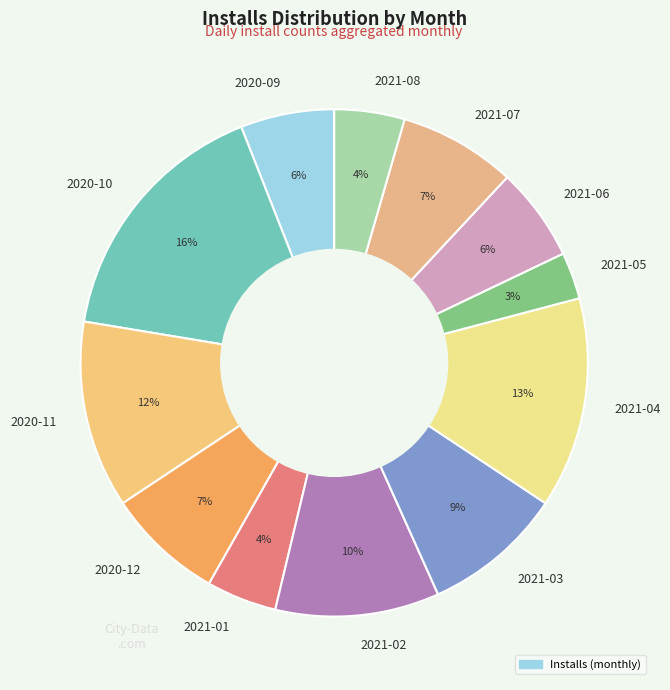

To the nearest percent, what is the difference between the 2021-01 and 2020-12 slice percentages?

3%